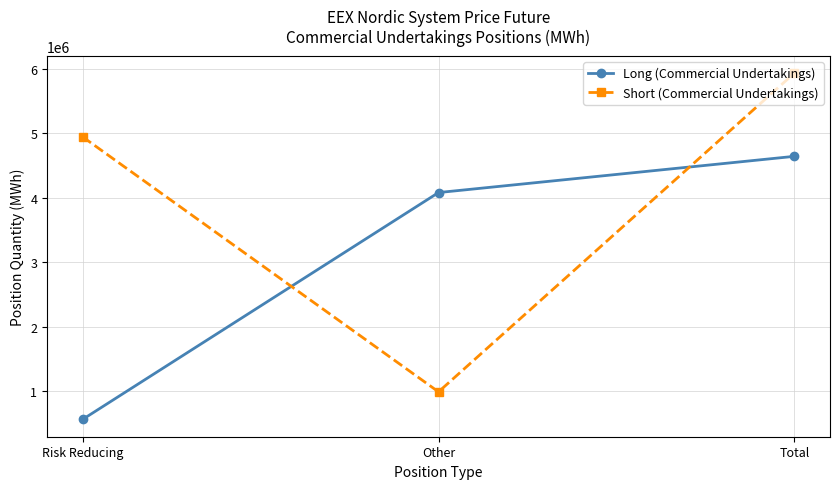

At which label does Long (Commercial Undertakings) reach its minimum?

Risk Reducing